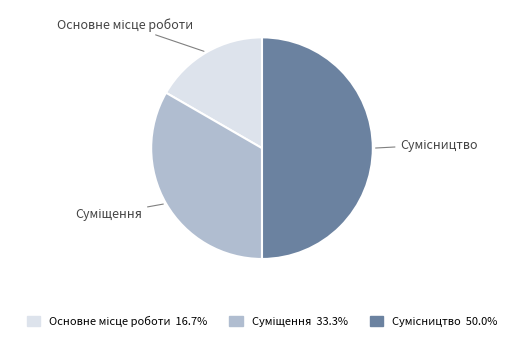

How many segments does this pie chart have?

3